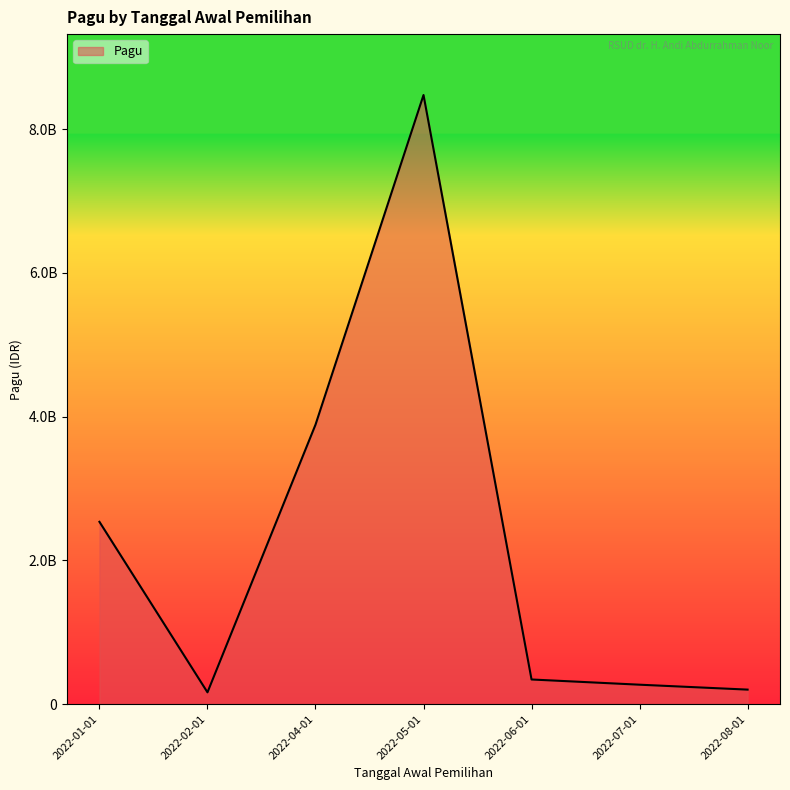

Which category has the highest value across all series?

2022-05-01